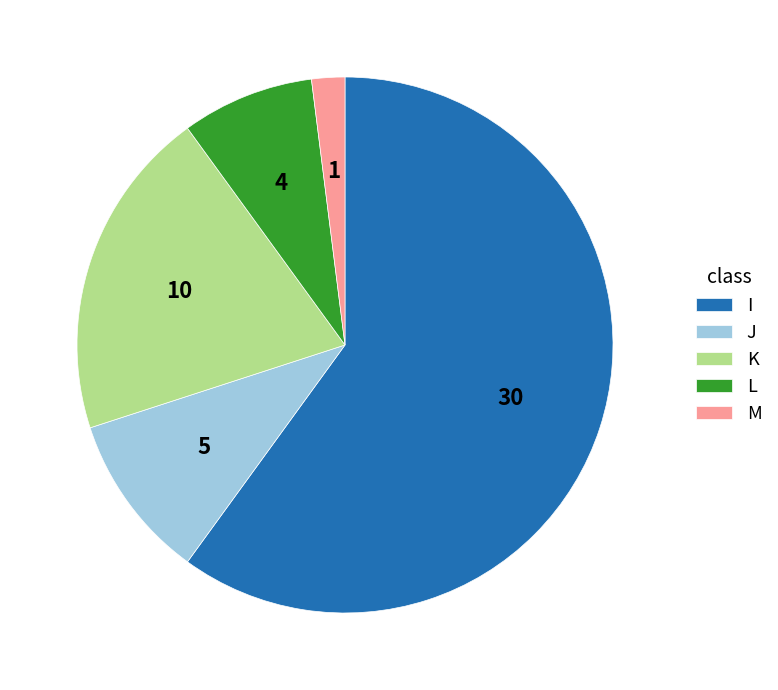

Which category has the biggest portion of the pie?

I